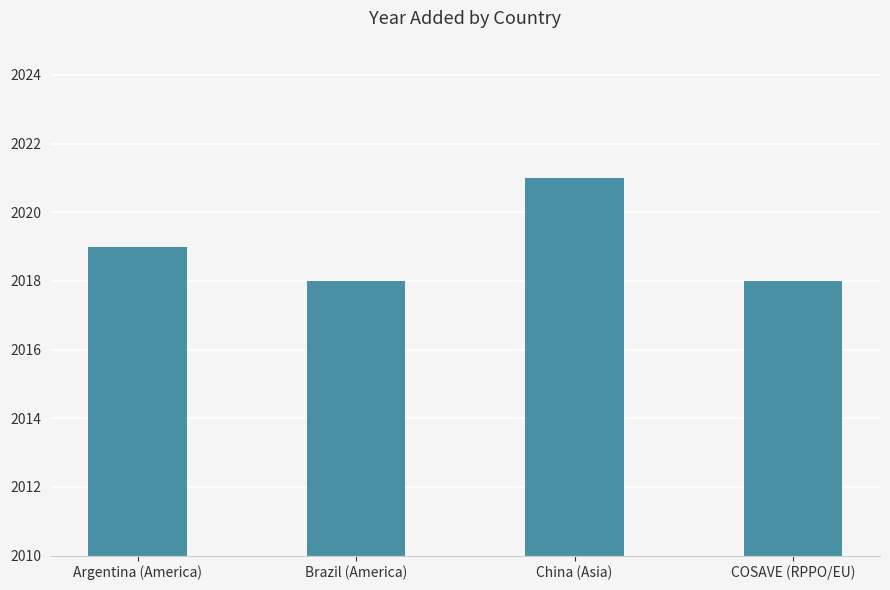

What is the difference between the second highest and minimum values?

1